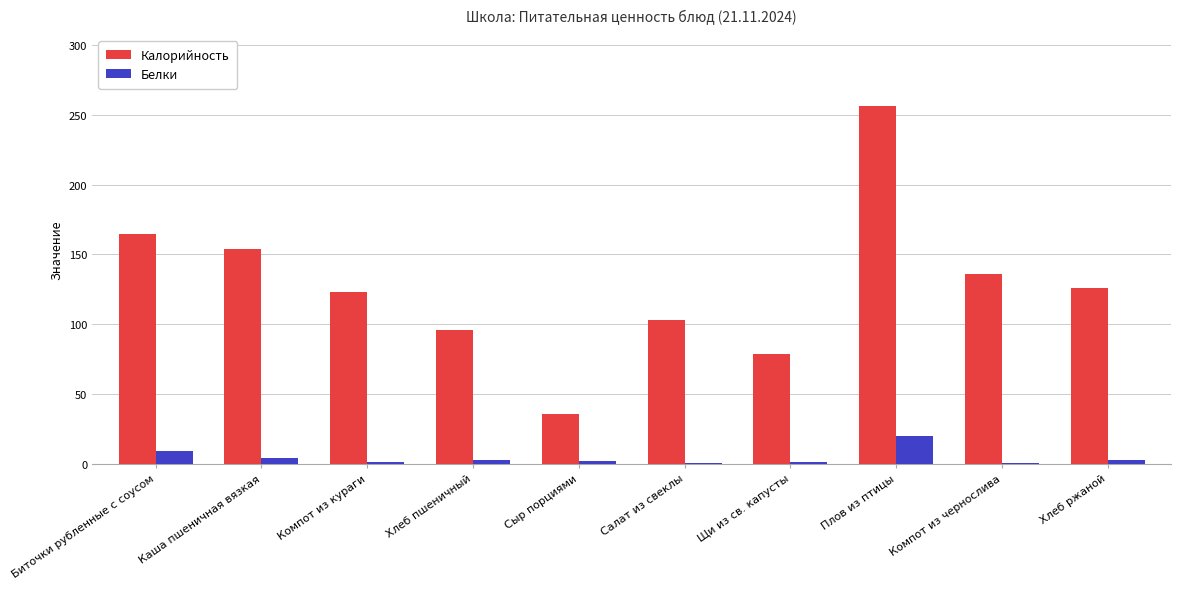

The value of Калорийность at Компот из кураги is 76.2. True or false?

False